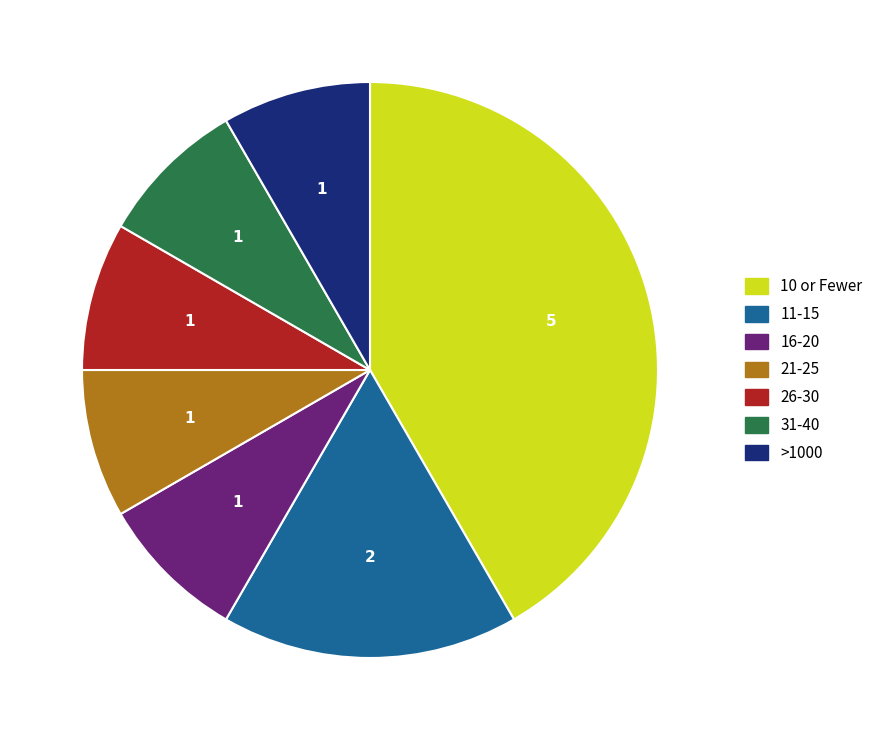

True or false: 26-30 accounts for 8% of the total.

True